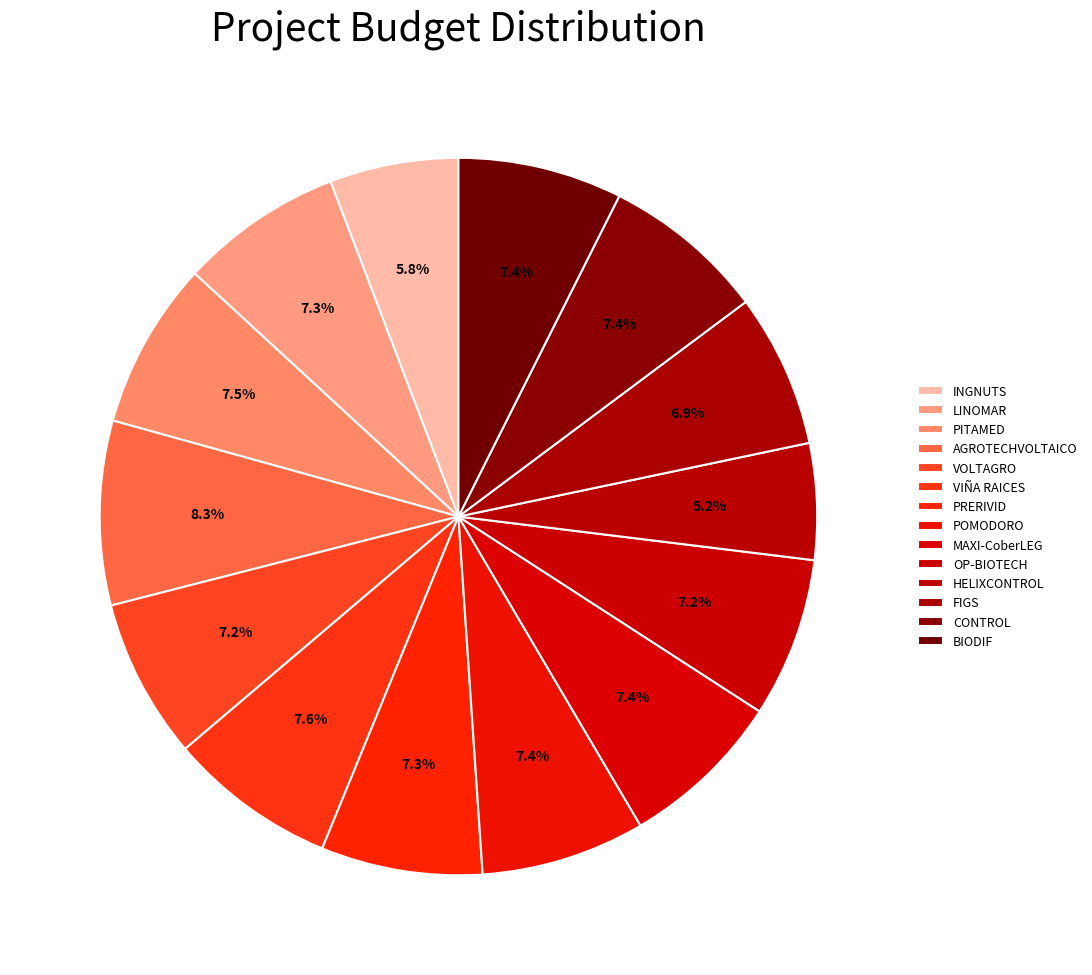

How many segments does this pie chart have?

14